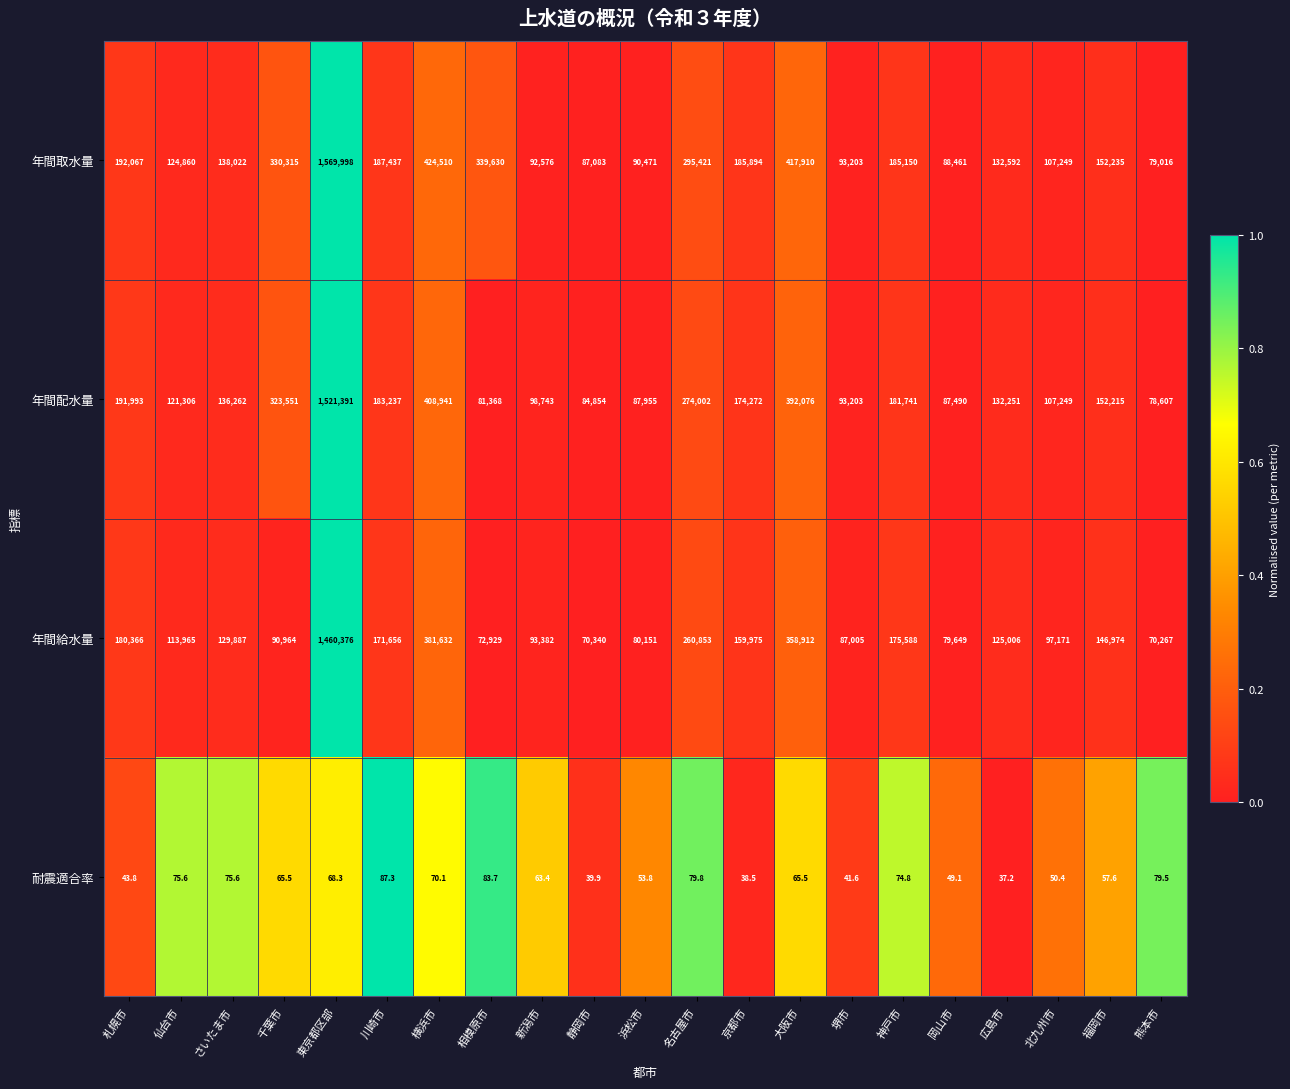

Which series has the largest range (max minus min)?

年間取水量